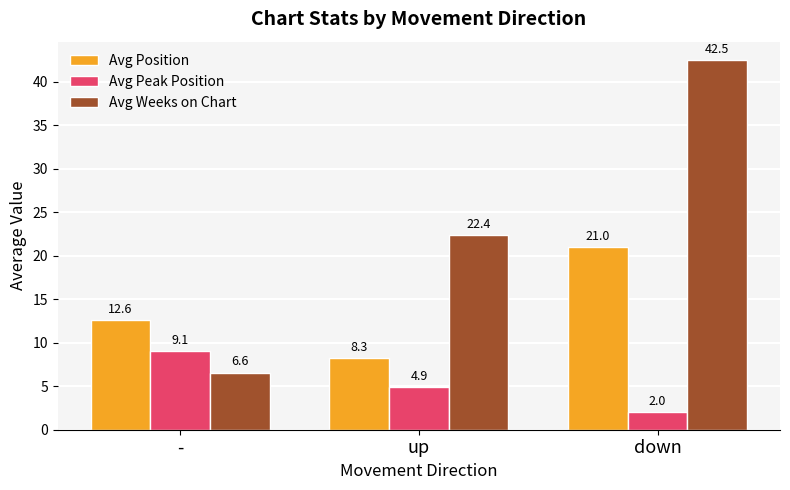

Rank the series by their average value, from highest to lowest.

Avg Weeks on Chart, Avg Position, Avg Peak Position